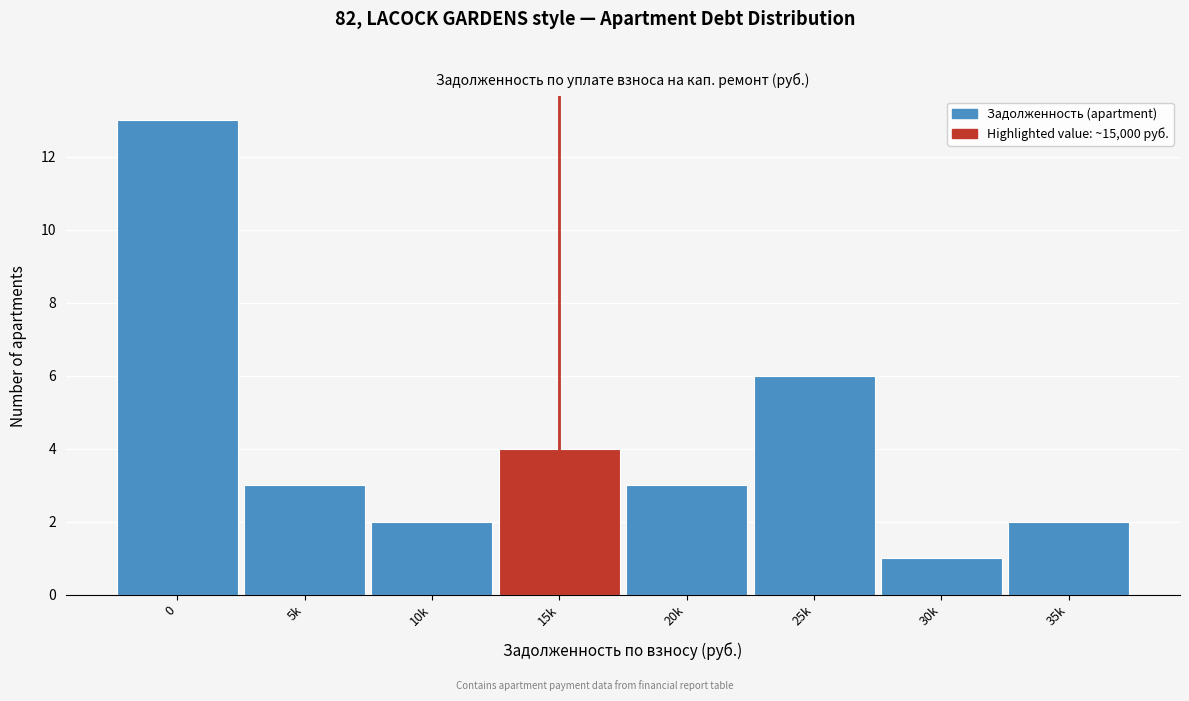

Reading left to right, what are all the values shown in this chart?

13	3	2	4	3	6	1	2